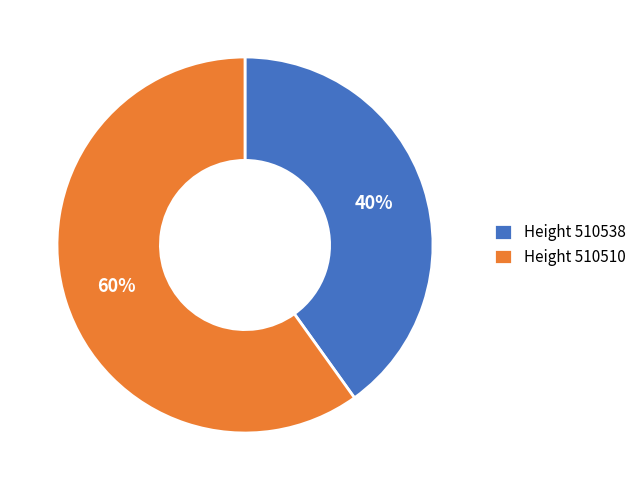

Do Height 510510 and Height 510538 together represent more than half of the pie?

Yes